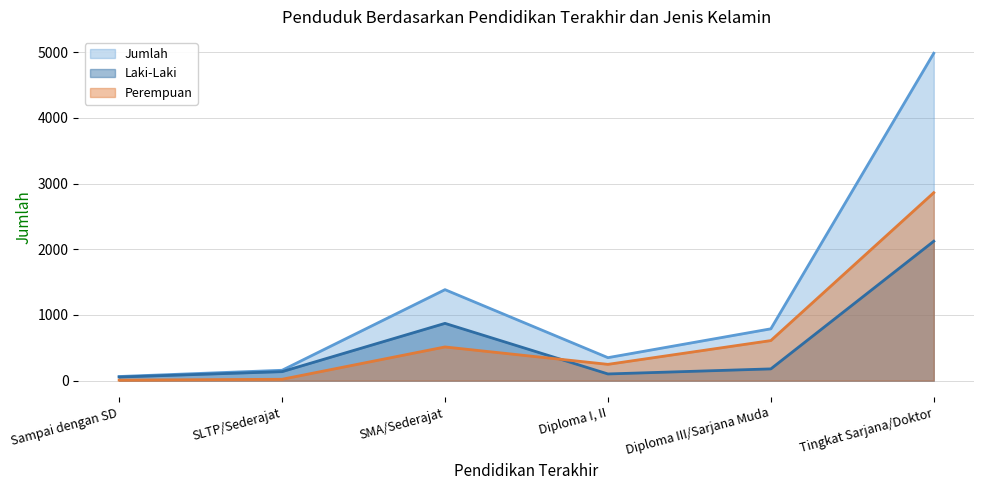

Which series has the largest range (max minus min)?

Jumlah